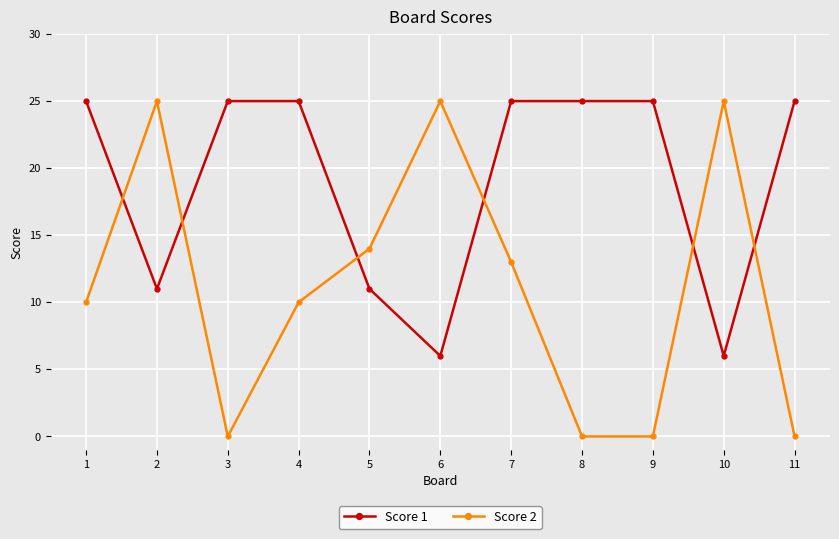

What are all the series names shown in the legend?

Score 1, Score 2